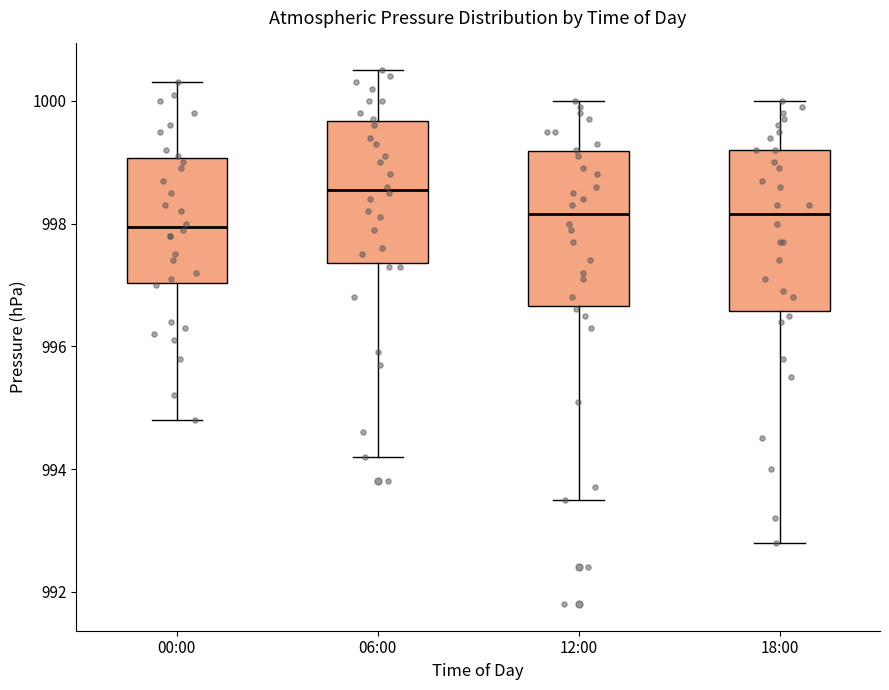

Reading left to right, transcribe this box plot: for each box, give where its median line is, the range the box spans, and where its two whiskers end, as read against the y-axis. The values are not printed on the chart, so give them approximately, as read against the axis.

00:00: median 998.0, box 997.0 to 999.0, whiskers 994.8 to 1000.4
06:00: median 998.6, box 997.4 to 999.6, whiskers 994.2 to 1000.6
12:00: median 998.2, box 996.6 to 999.2, whiskers 993.6 to 1000.0
18:00: median 998.2, box 996.6 to 999.2, whiskers 992.8 to 1000.0